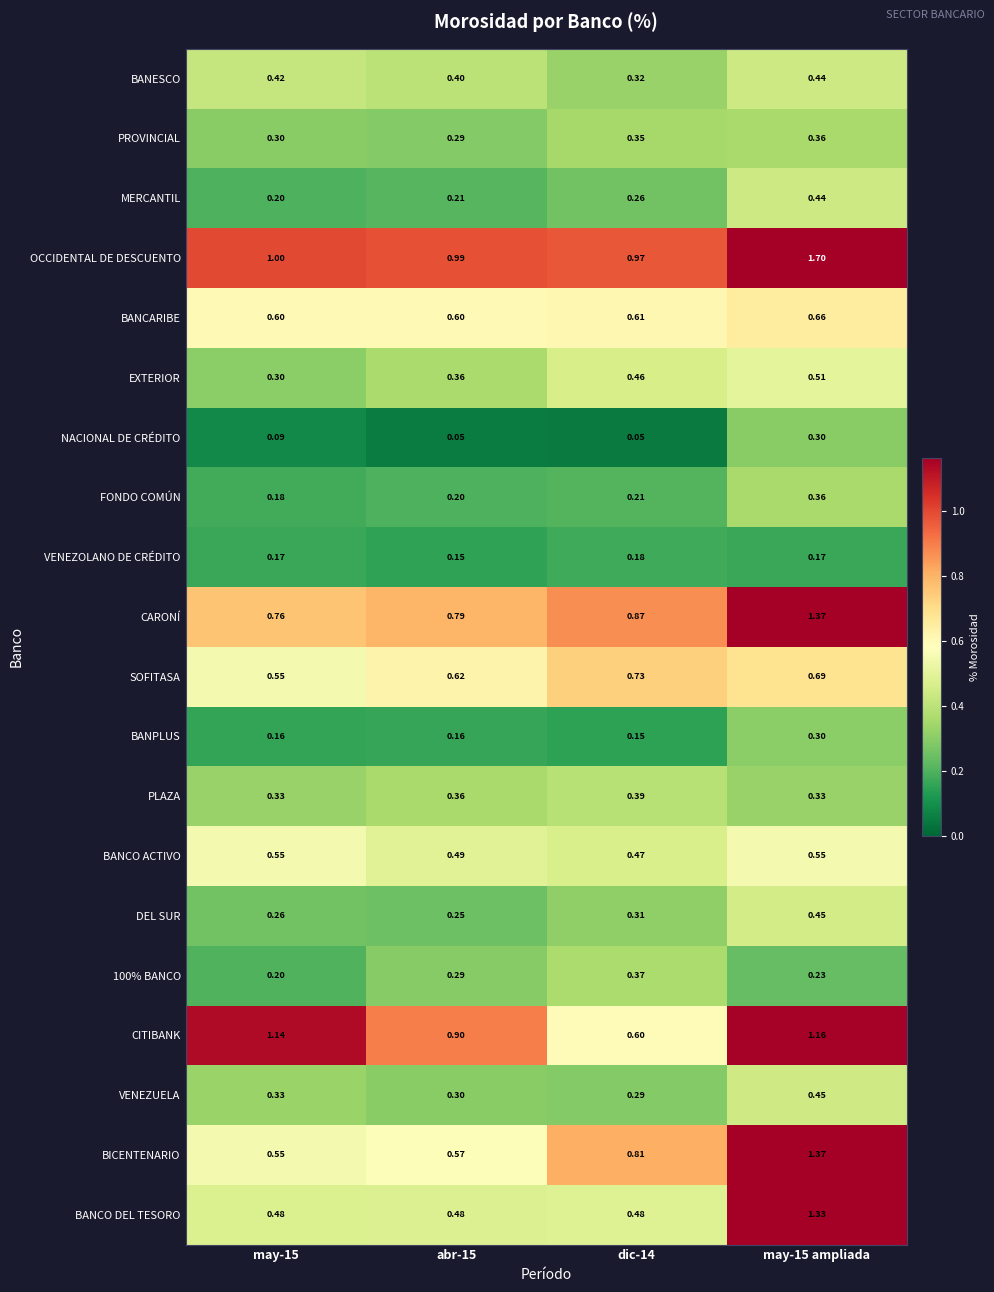

Which series has the largest range (max minus min)?

BANCO DEL TESORO